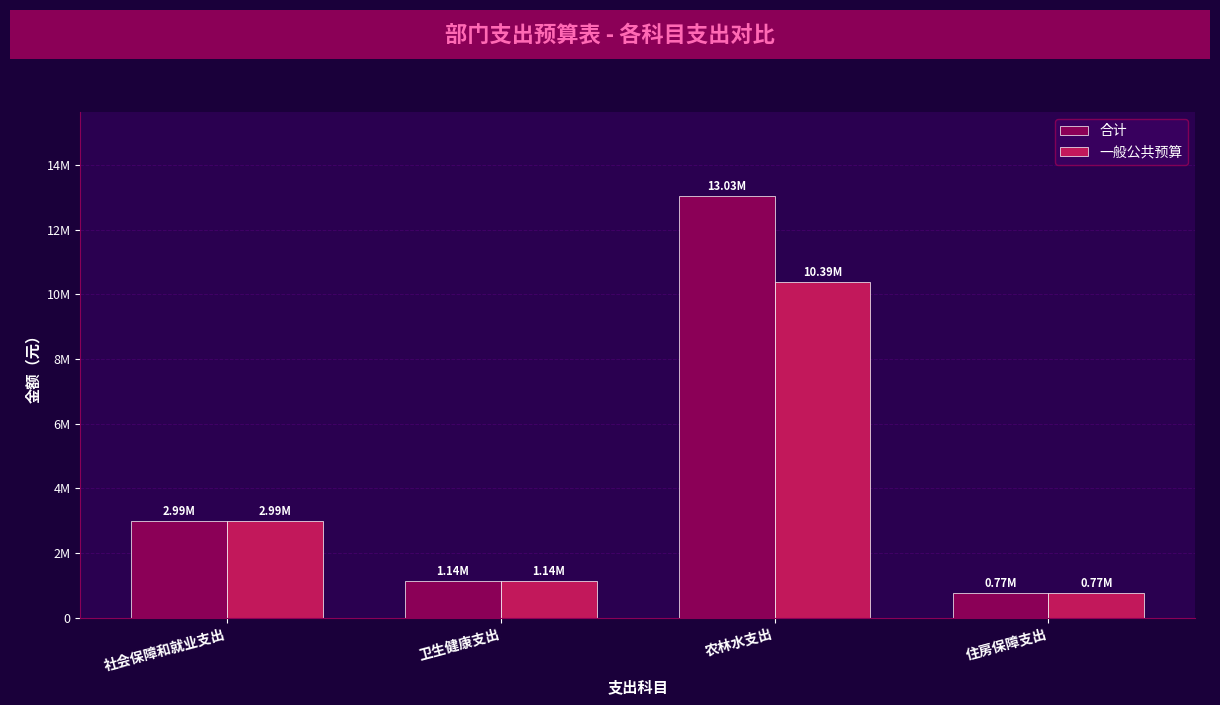

What position from the right is 住房保障支出?

1